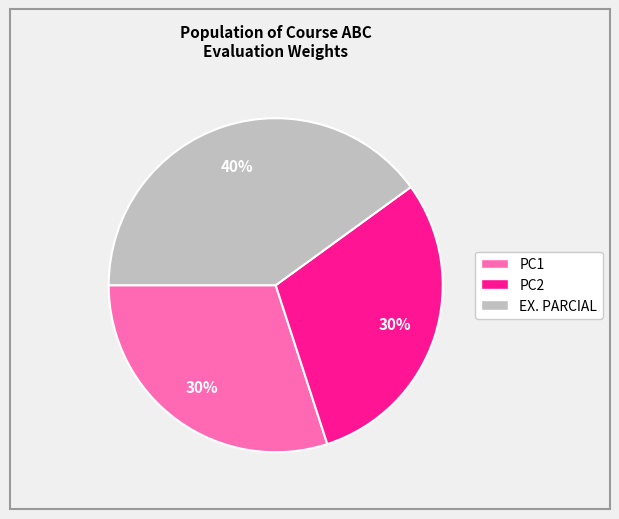

How many segments does this pie chart have?

3